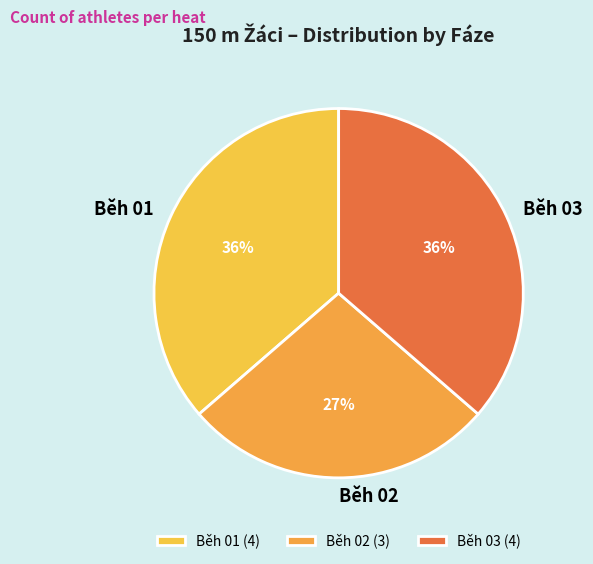

Is there any slice that represents more than half of the pie?

No